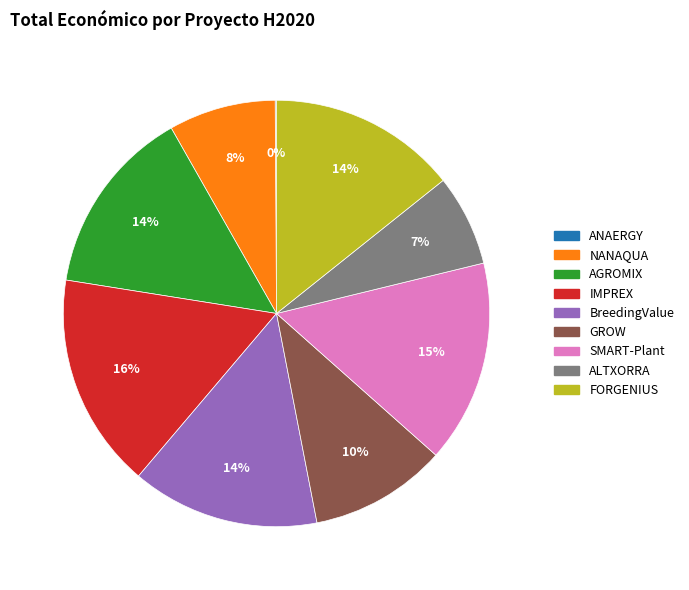

Which category has the biggest portion of the pie?

IMPREX